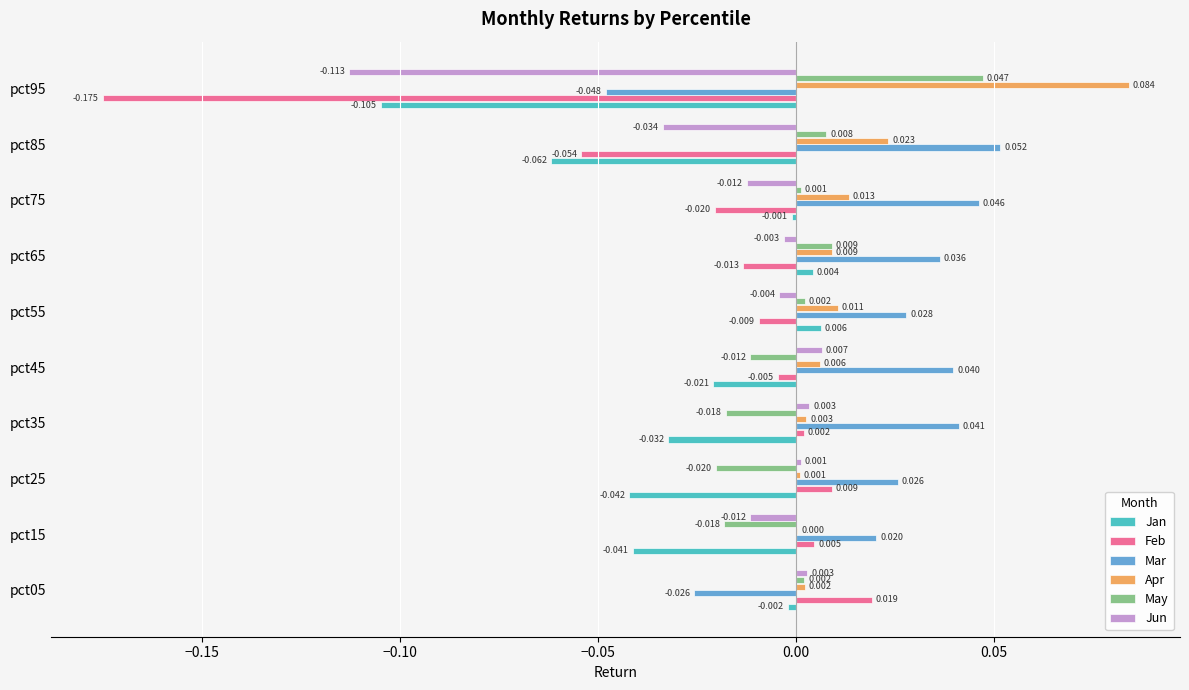

What are all the series names shown in the legend?

Jan, Feb, Mar, Apr, May, Jun